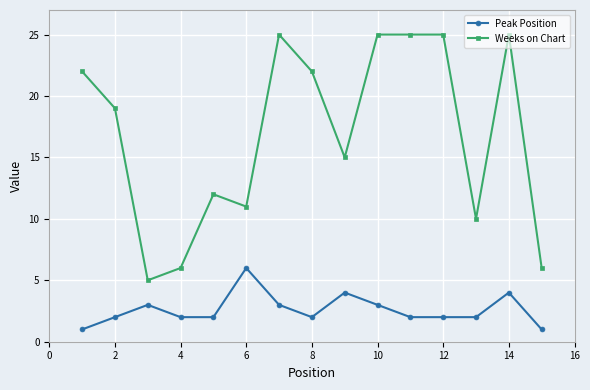

True or false: Peak Position and Weeks on Chart intersect in this chart.

False